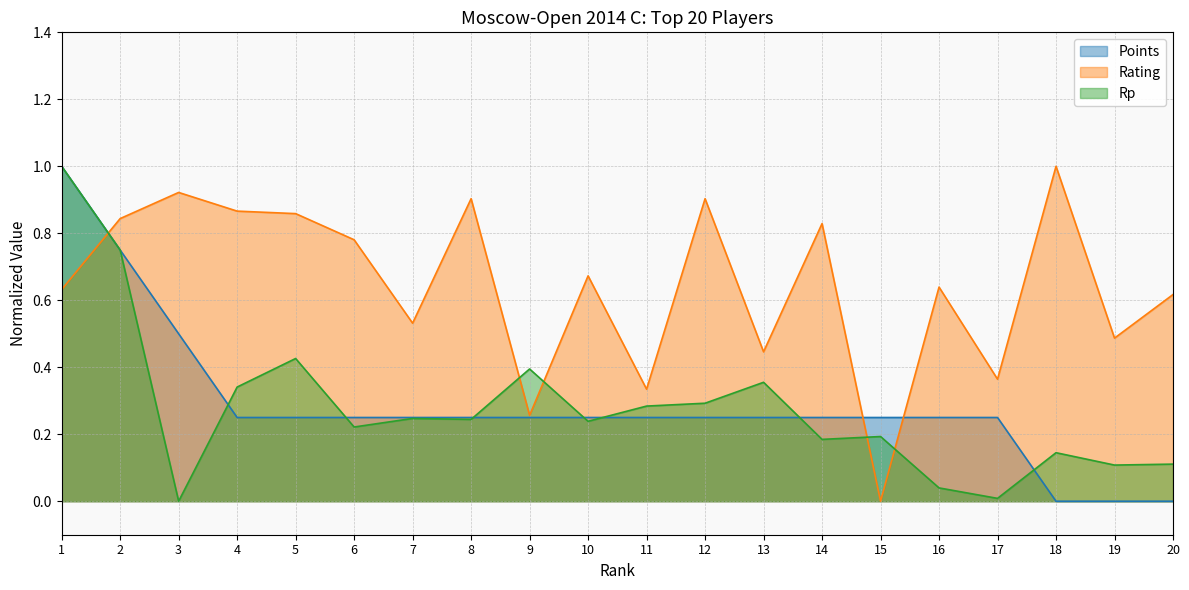

At 1, list the series in order from smallest to largest.

Rating, Points, Rp